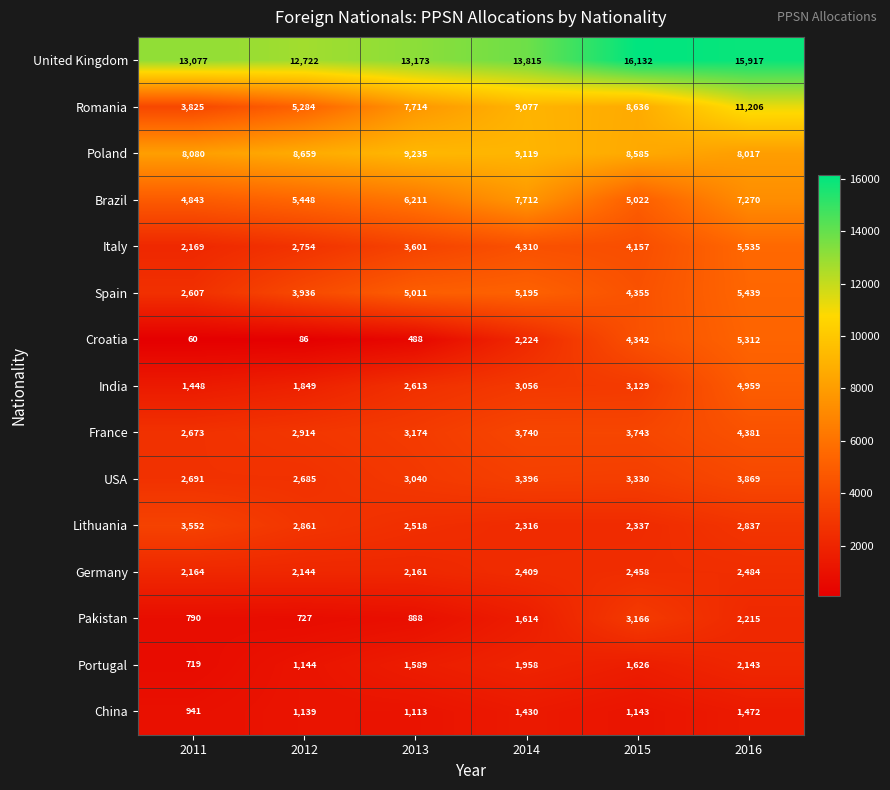

Is it true that Romania equals 6022 at 2016?

False